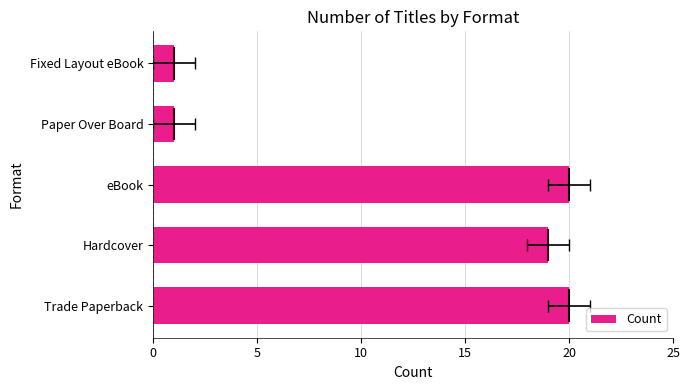

What is the maximum value shown in the chart?

20